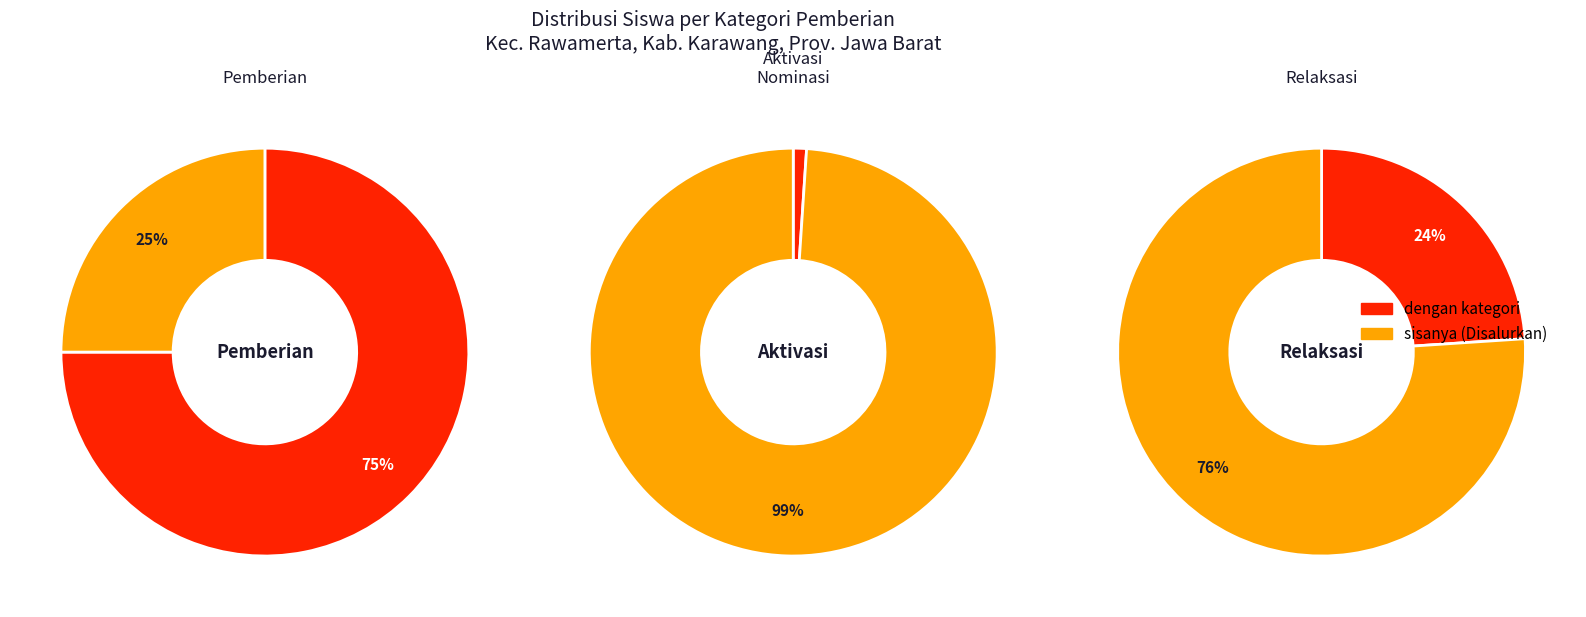

Which series has the widest spread of values?

Disalurkan